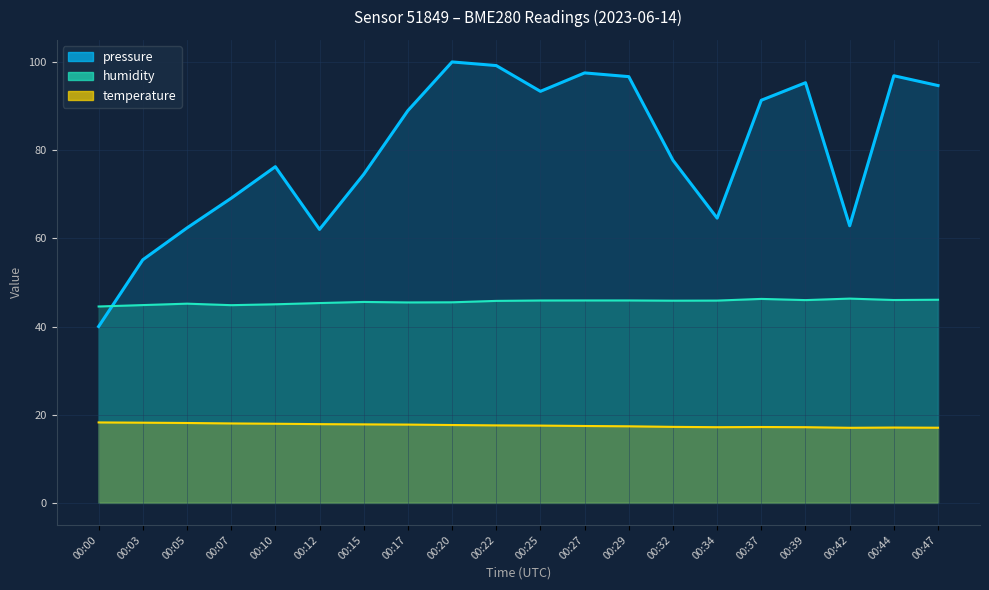

In temperature, how many points are lower than both neighbors (excluding endpoints)?

2